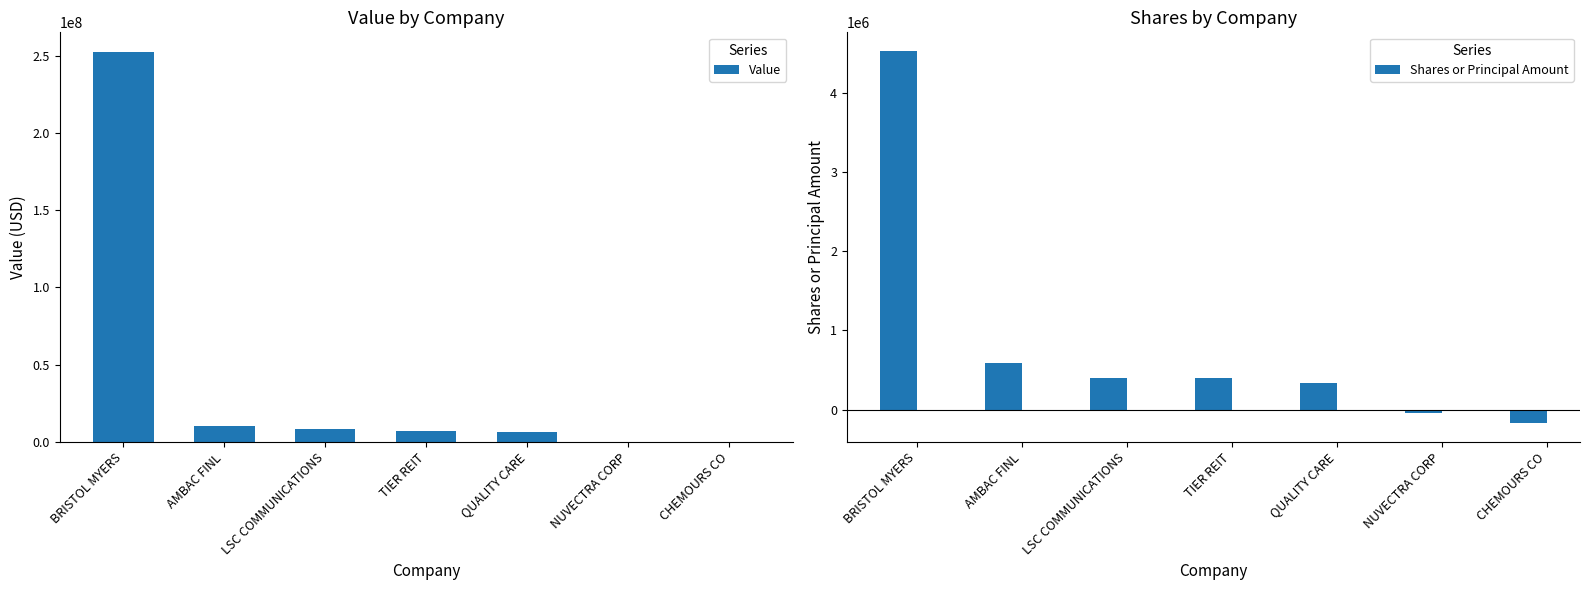

What is the difference between the maximum and minimum values in the Value series?

252384000